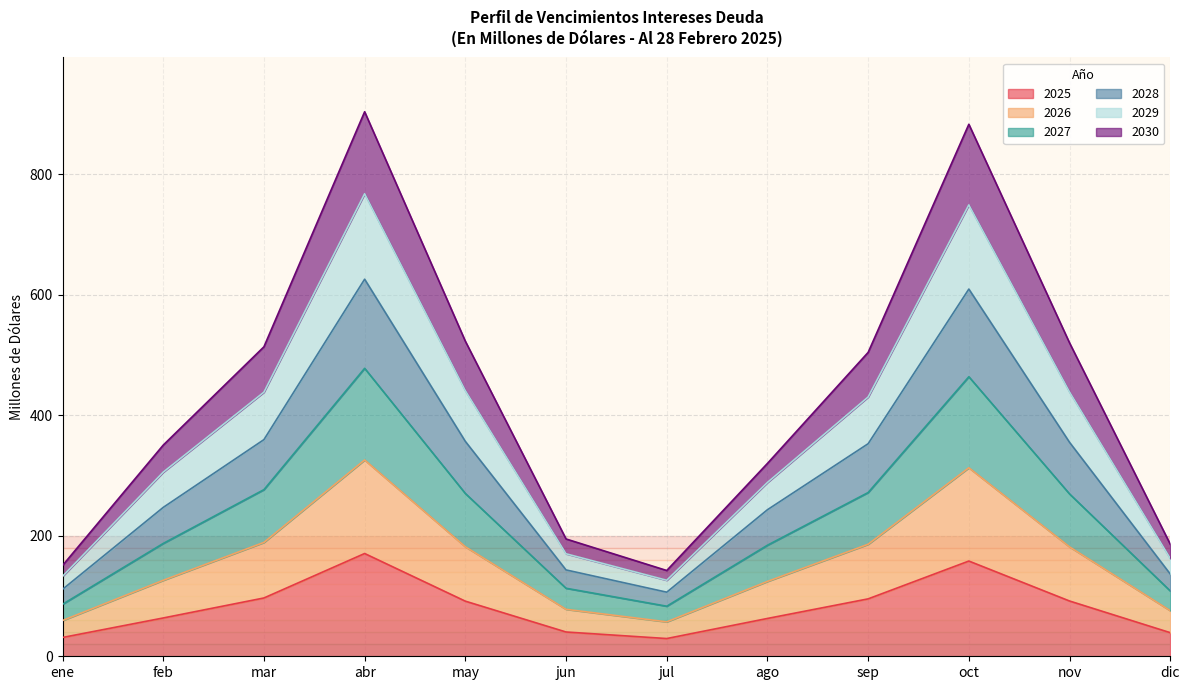

What are all the series names shown in the legend?

2025, 2026, 2027, 2028, 2029, 2030